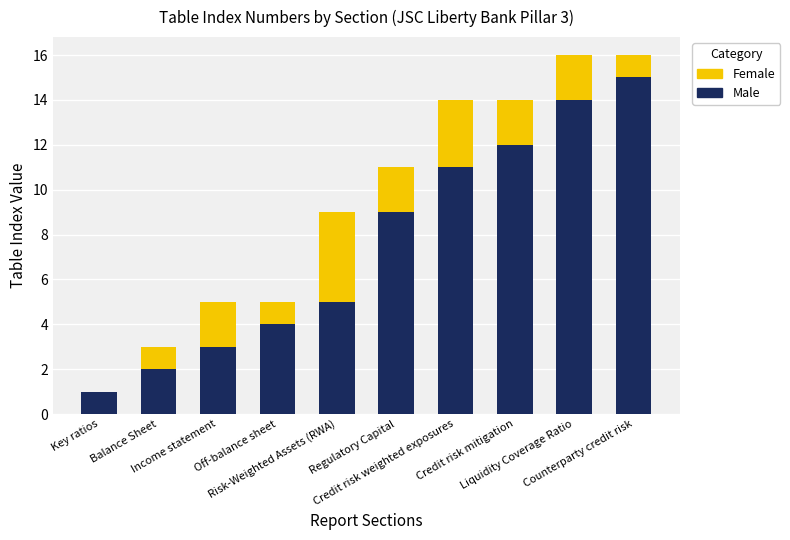

What is the maximum value for Male?

15